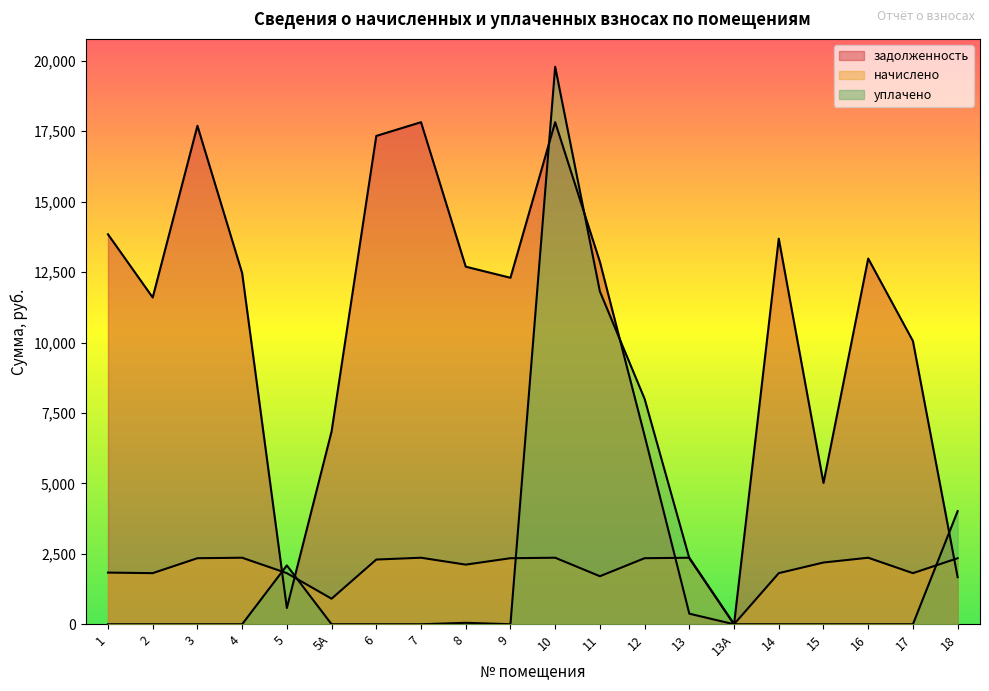

Count the number of categories in the chart.

20